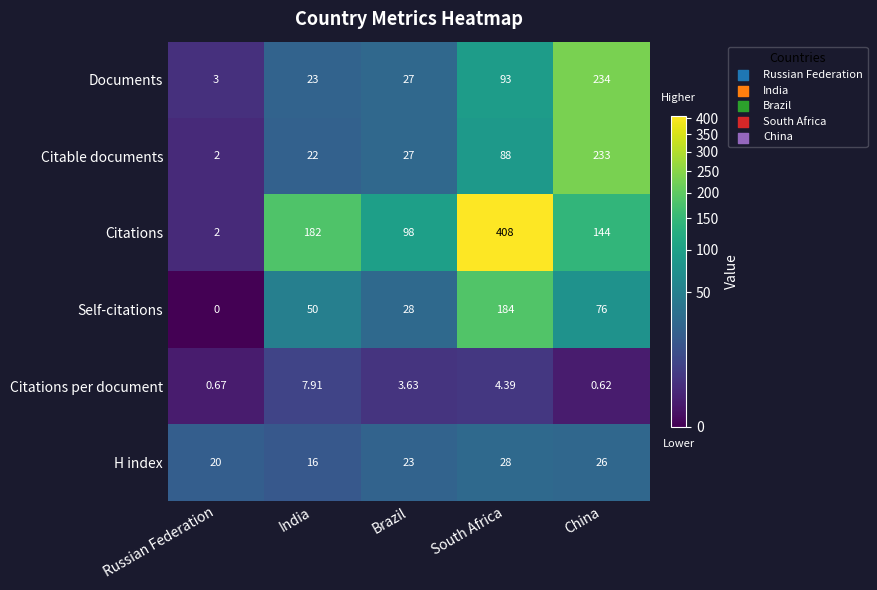

How many values in the H index series are below 23?

2